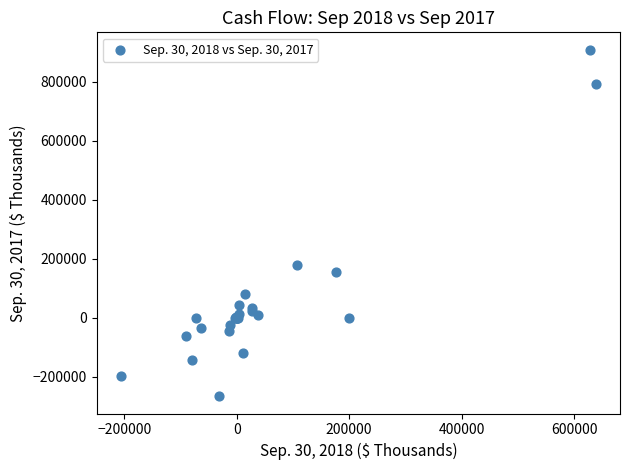

What Y value in the scatter plot is closest to 321714?

180193